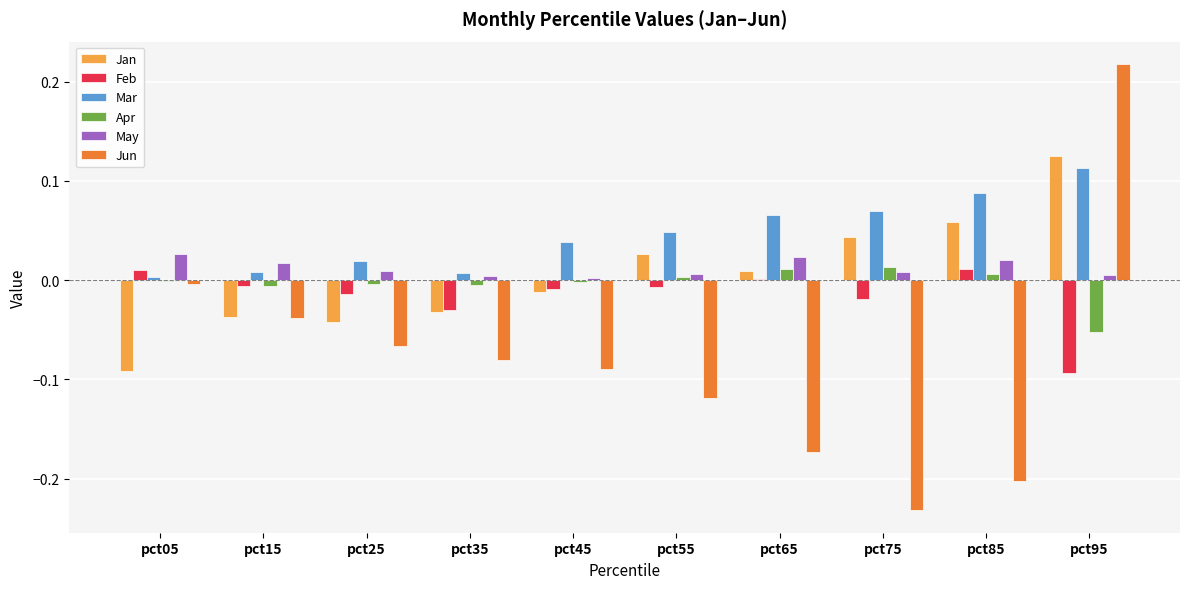

Which series changed the most between pct75 and pct85?

Feb